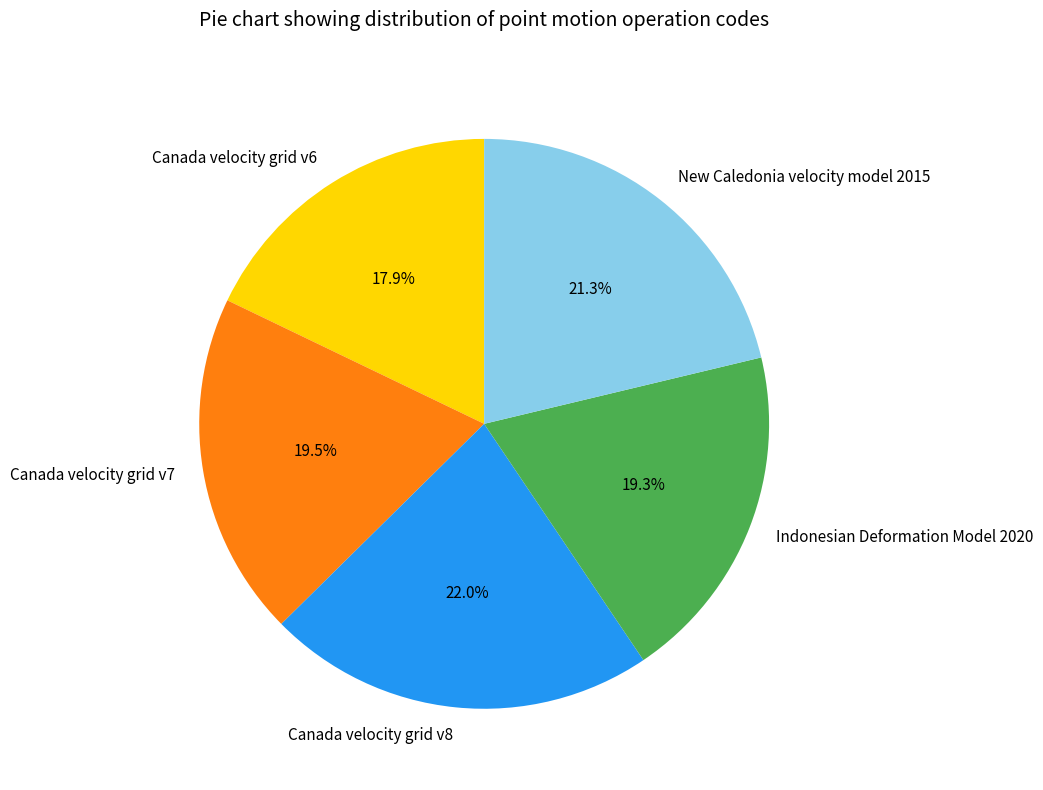

Count the number of slices in the pie.

5